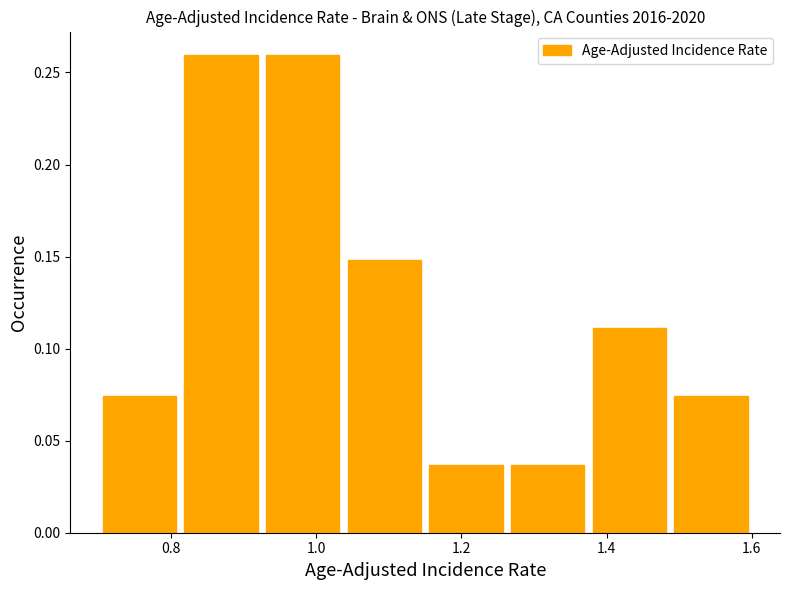

Reading left to right, transcribe this chart: for each bar, give the range it covers on the x-axis and its height. Neither the bar edges nor the heights are printed on the chart, so give them approximately, as read against the axes.

0.70 to 0.82: 0.075
0.82 to 0.92: 0.260
0.92 to 1.04: 0.260
1.04 to 1.16: 0.150
1.16 to 1.26: 0.035
1.26 to 1.38: 0.035
1.38 to 1.48: 0.110
1.48 to 1.60: 0.075